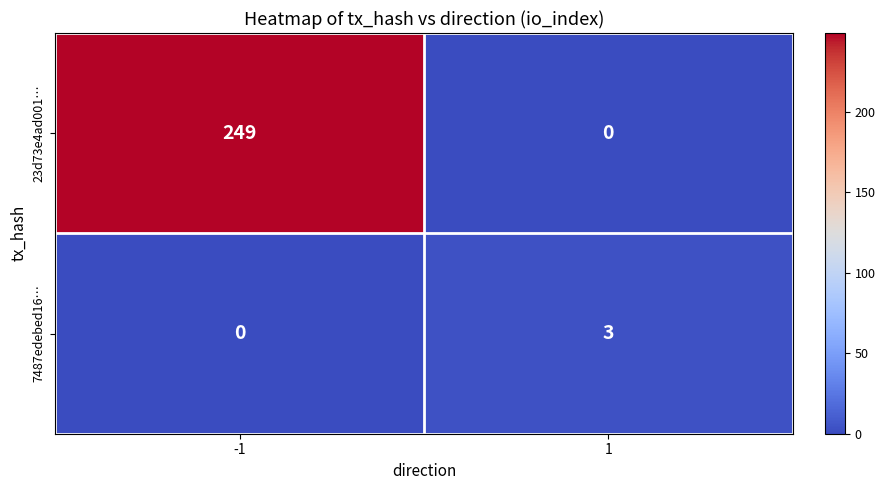

Reading left to right, extract all data points from this chart.

23d73e4ad001…: -1=249	1=0
7487edebed16…: -1=0	1=3